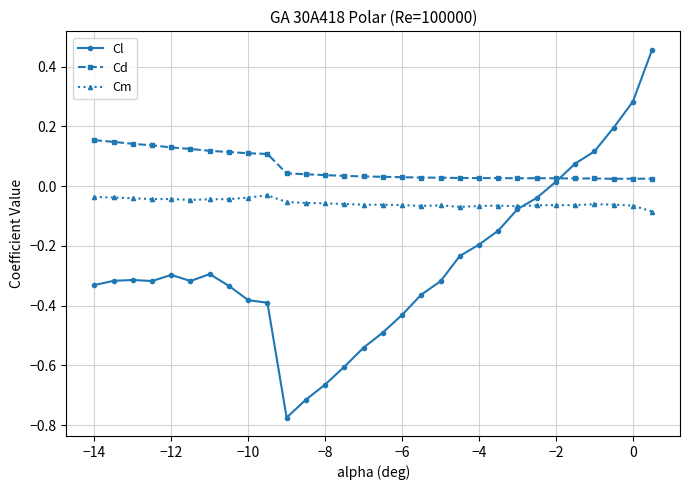

What is the sum of all Cm values?

-1.7